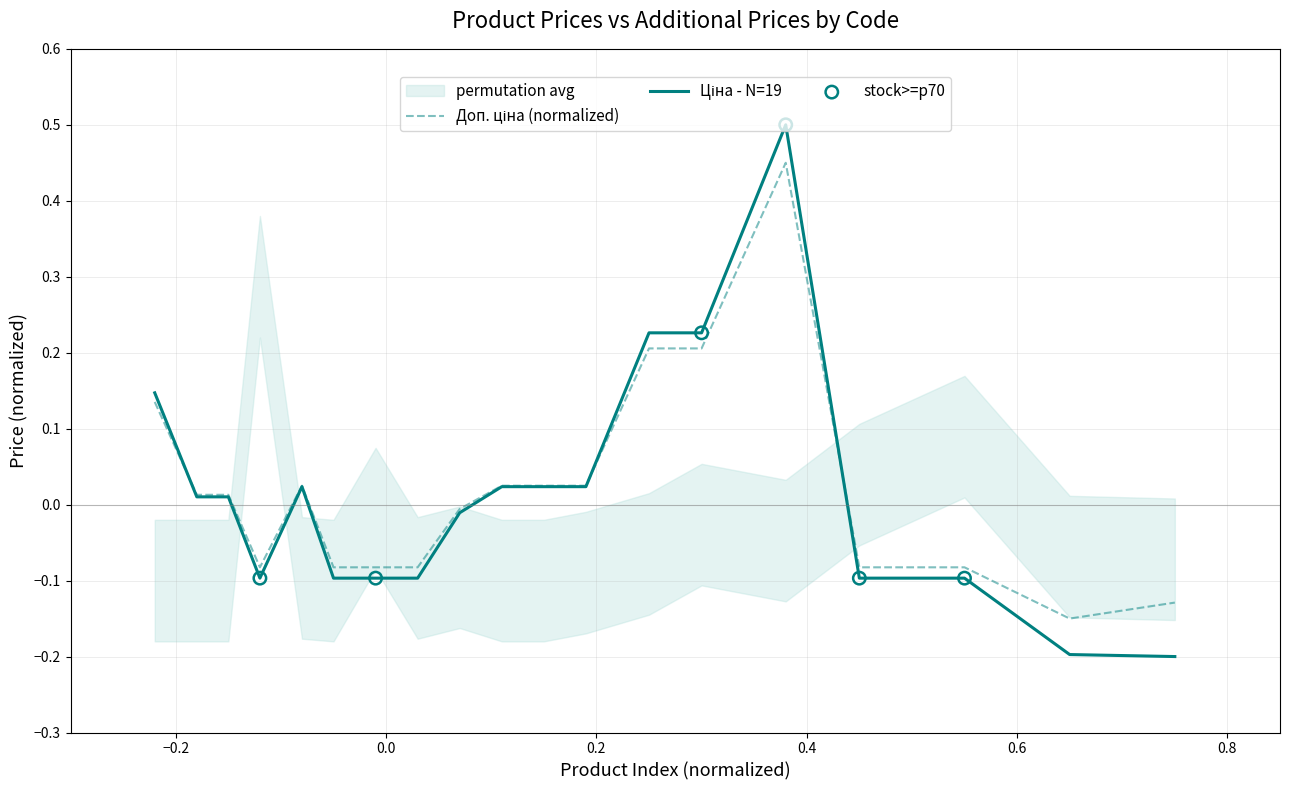

Which series contains the highest Y value?

Ціна